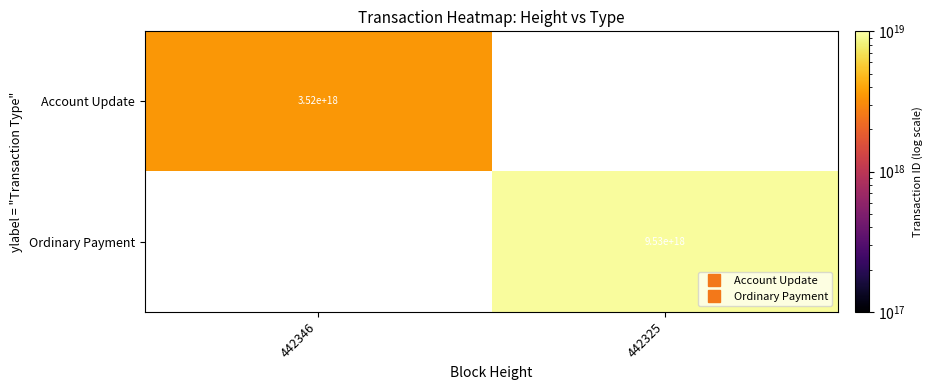

List the series in order of their overall mean, lowest first.

Account Update, Ordinary Payment